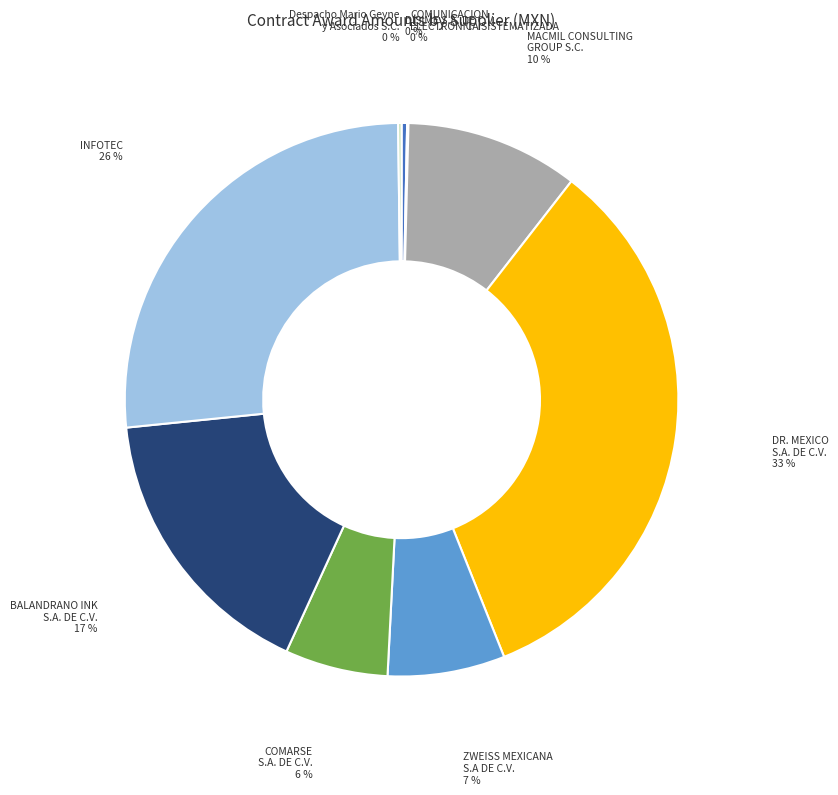

Approximately how many times larger is the value at INFOTEC compared to DR. MEXICO S.A. DE C.V.?

0.8